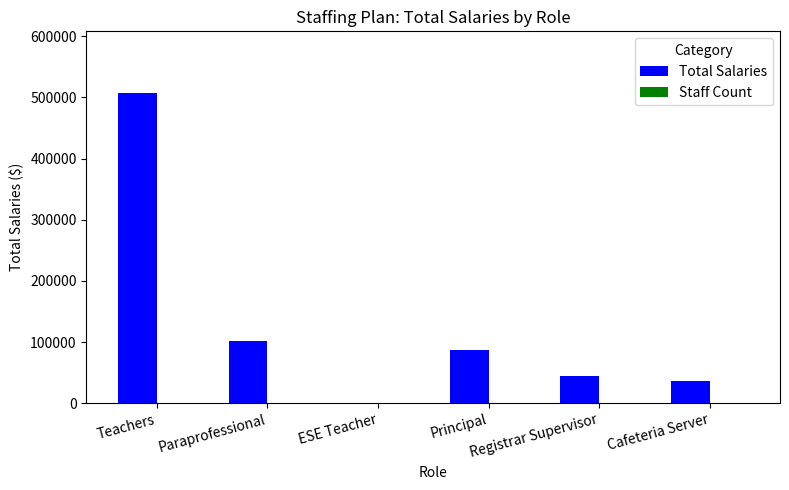

What is the sum of all Total Salaries values?

775814